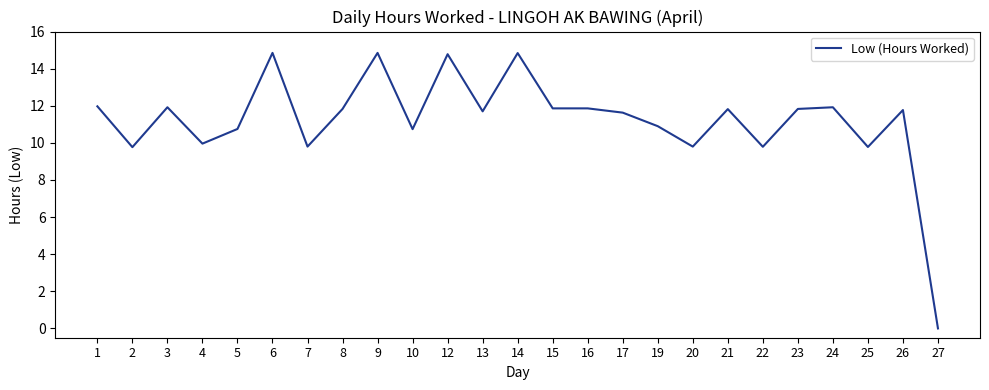

Where does the data first go above 11?

1